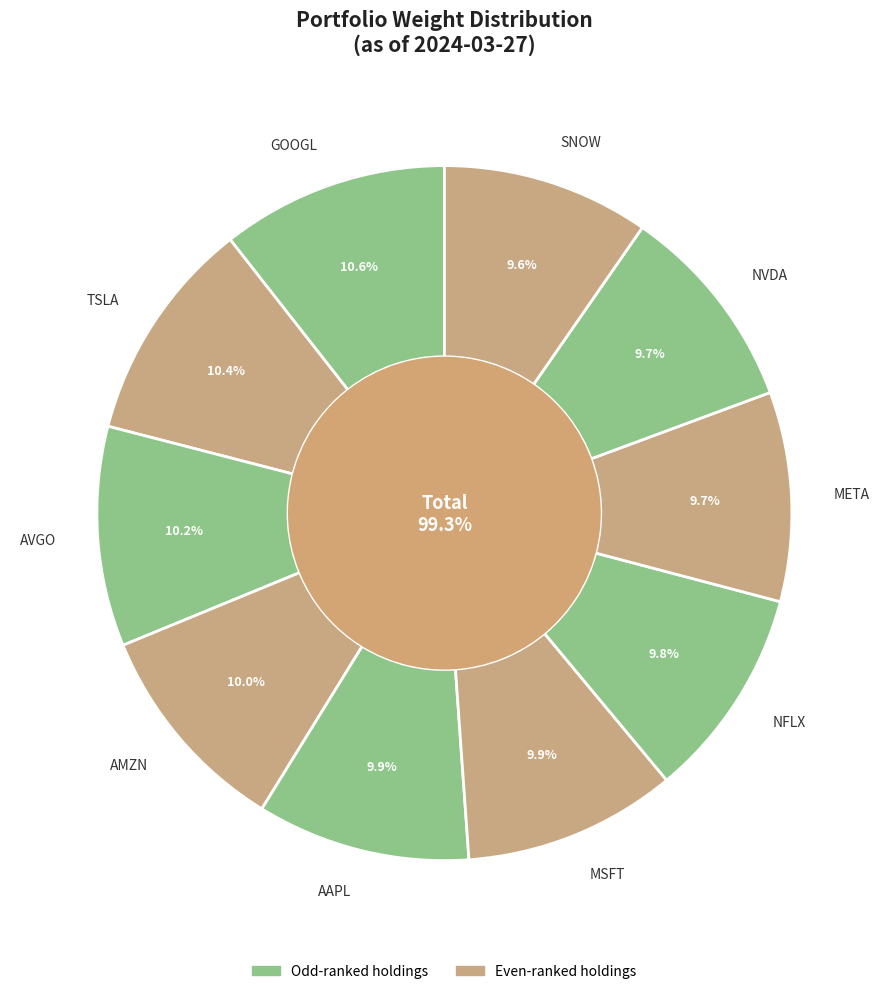

The GOOGL slice represents 17% of the pie. True or false?

False